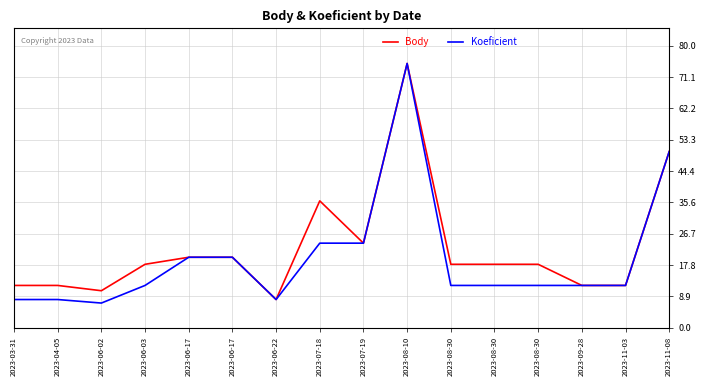

How many lines are shown in the chart?

2